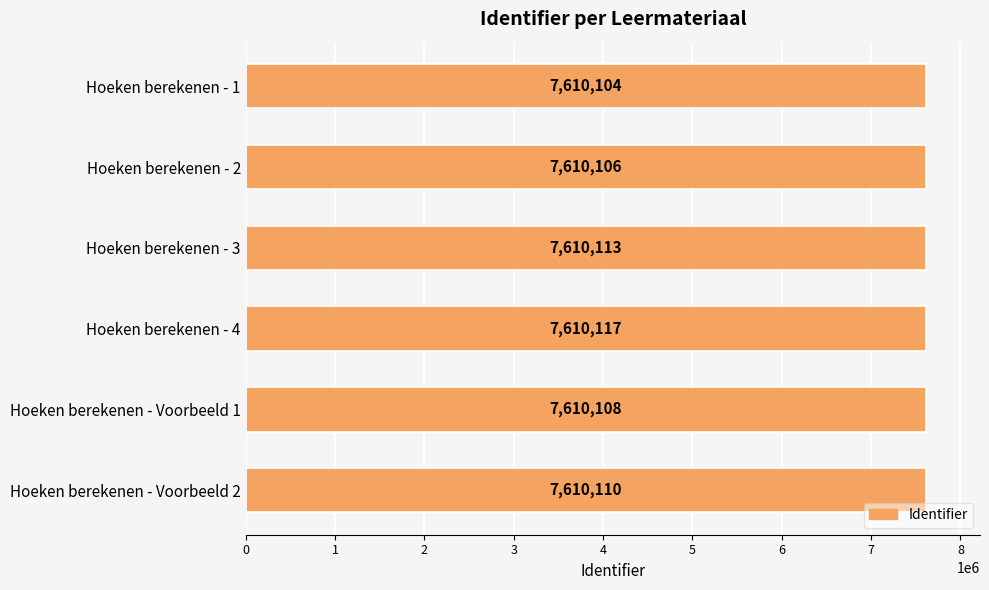

The value at Hoeken berekenen - 1 is 7610104. True or false?

True